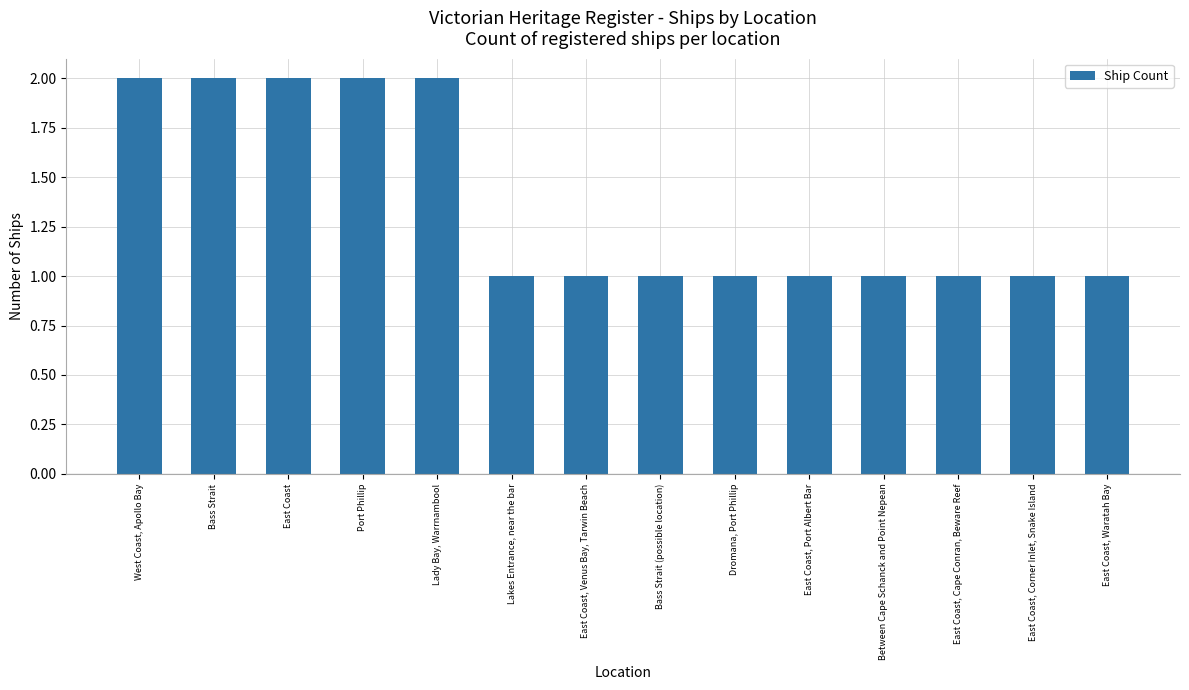

What is the sum of all values?

19